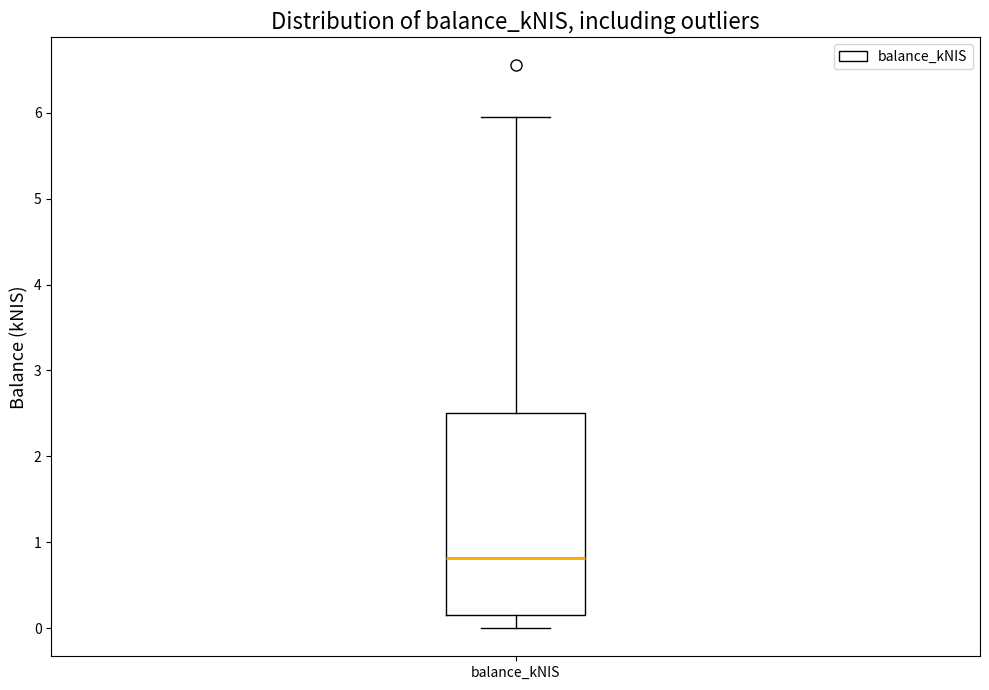

Transcribe this box plot: give where the median line is, the range the box spans, and where the two whiskers end, as read against the y-axis. The values are not printed on the chart, so give them approximately, as read against the axis.

median 0.8, box 0.2 to 2.5, whiskers 0.0 to 6.0